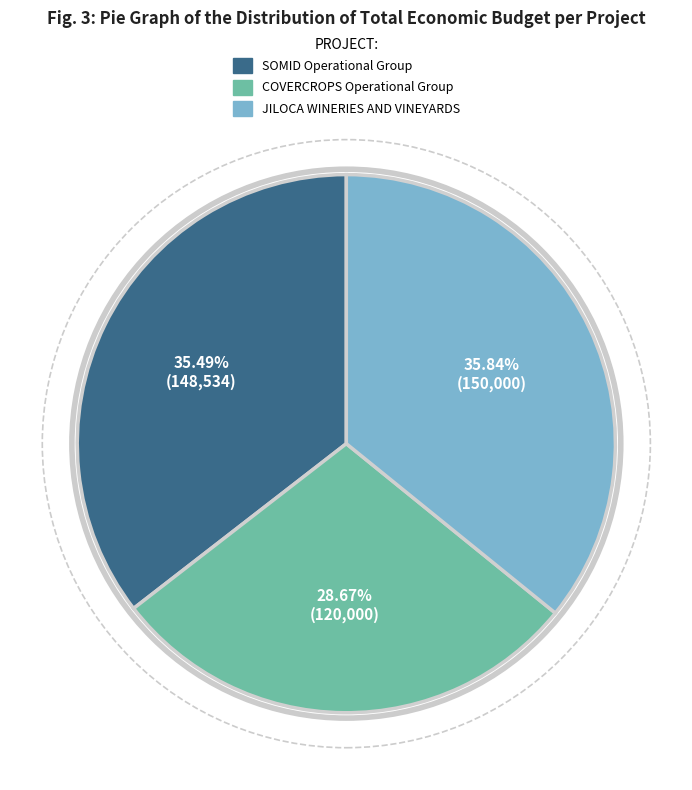

To the nearest percent, what portion does JILOCA WINERIES AND VINEYARDS represent?

36%